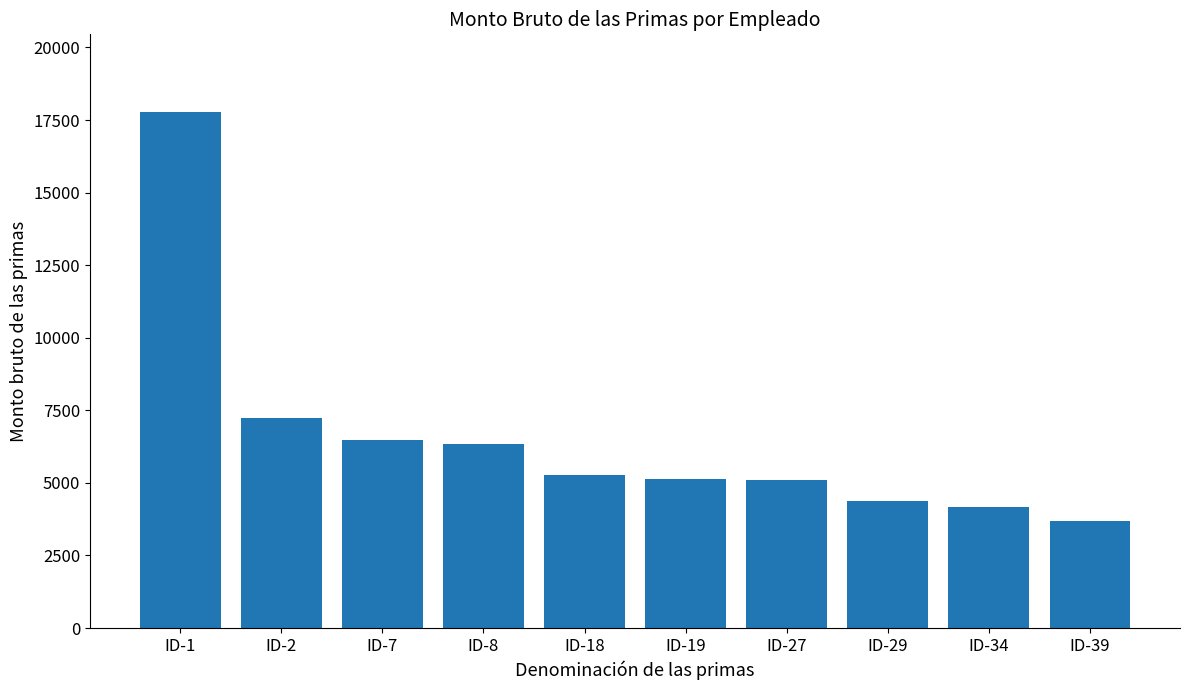

What is the difference between the maximum and minimum values?

14084.5